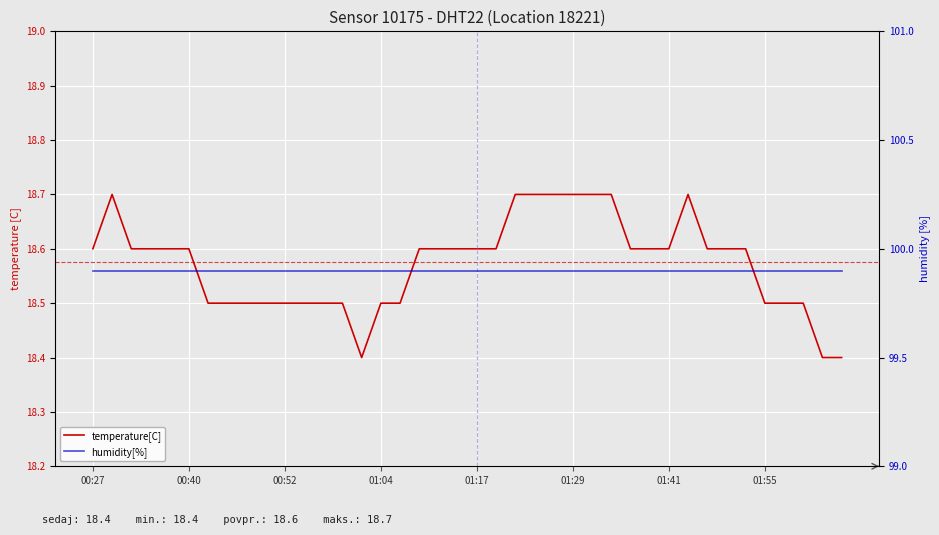

Reading left to right, what are all the values shown in this chart?

temperature[C]: 18.6	18.7	18.6	18.6	18.6	18.6	18.5	18.5	18.5	18.5	18.5	18.5	18.5	18.5	18.4	18.5	18.5	18.6	18.6	18.6	18.6	18.6	18.7	18.7	18.7	18.7	18.7	18.7	18.6	18.6	18.6	18.7	18.6	18.6	18.6	18.5	18.5	18.5	18.4	18.4
humidity[%]: 99.9	99.9	99.9	99.9	99.9	99.9	99.9	99.9	99.9	99.9	99.9	99.9	99.9	99.9	99.9	99.9	99.9	99.9	99.9	99.9	99.9	99.9	99.9	99.9	99.9	99.9	99.9	99.9	99.9	99.9	99.9	99.9	99.9	99.9	99.9	99.9	99.9	99.9	99.9	99.9